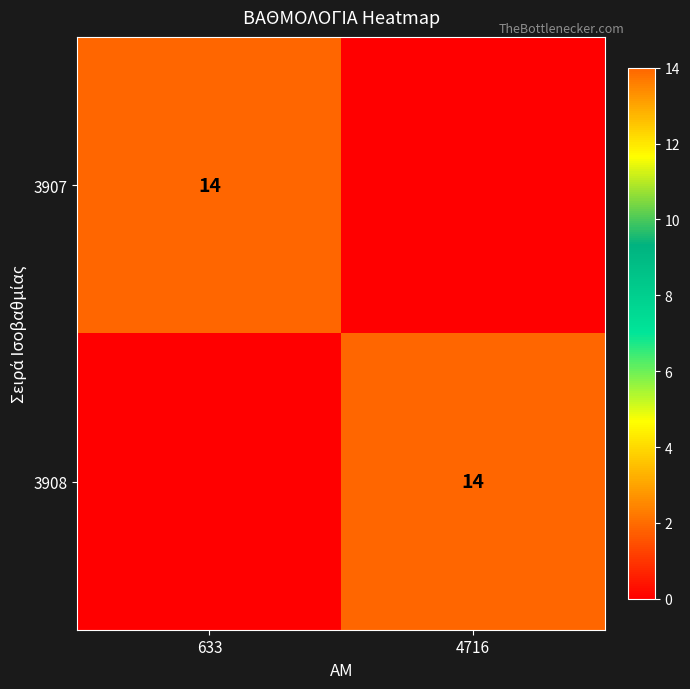

Count the number of data series in this chart.

2